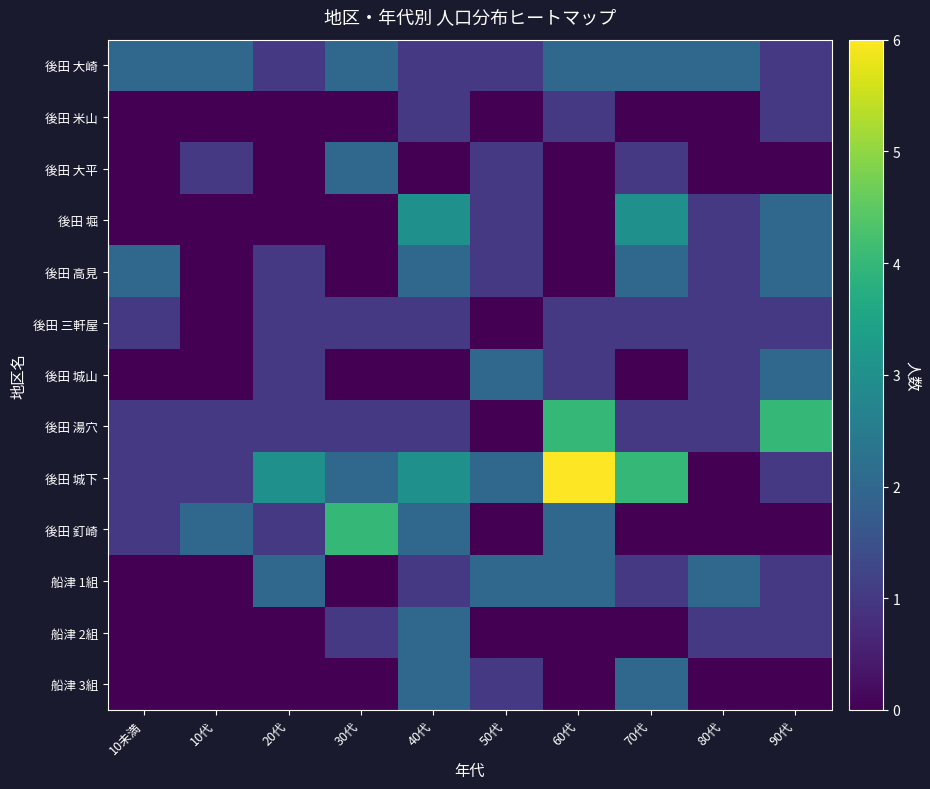

Reading left to right, list all the values displayed in this chart.

後田 大崎: 10未満=2	10代=2	20代=1	30代=2	40代=1	50代=1	60代=2	70代=2	80代=2	90代=1
後田 米山: 10未満=0	10代=0	20代=0	30代=0	40代=1	50代=0	60代=1	70代=0	80代=0	90代=1
後田 大平: 10未満=0	10代=1	20代=0	30代=2	40代=0	50代=1	60代=0	70代=1	80代=0	90代=0
後田 堀: 10未満=0	10代=0	20代=0	30代=0	40代=3	50代=1	60代=0	70代=3	80代=1	90代=2
後田 高見: 10未満=2	10代=0	20代=1	30代=0	40代=2	50代=1	60代=0	70代=2	80代=1	90代=2
後田 三軒屋: 10未満=1	10代=0	20代=1	30代=1	40代=1	50代=0	60代=1	70代=1	80代=1	90代=1
後田 城山: 10未満=0	10代=0	20代=1	30代=0	40代=0	50代=2	60代=1	70代=0	80代=1	90代=2
後田 湯穴: 10未満=1	10代=1	20代=1	30代=1	40代=1	50代=0	60代=4	70代=1	80代=1	90代=4
後田 城下: 10未満=1	10代=1	20代=3	30代=2	40代=3	50代=2	60代=6	70代=4	80代=0	90代=1
後田 釘崎: 10未満=1	10代=2	20代=1	30代=4	40代=2	50代=0	60代=2	70代=0	80代=0	90代=0
船津 1組: 10未満=0	10代=0	20代=2	30代=0	40代=1	50代=2	60代=2	70代=1	80代=2	90代=1
船津 2組: 10未満=0	10代=0	20代=0	30代=1	40代=2	50代=0	60代=0	70代=0	80代=1	90代=1
船津 3組: 10未満=0	10代=0	20代=0	30代=0	40代=2	50代=1	60代=0	70代=2	80代=0	90代=0